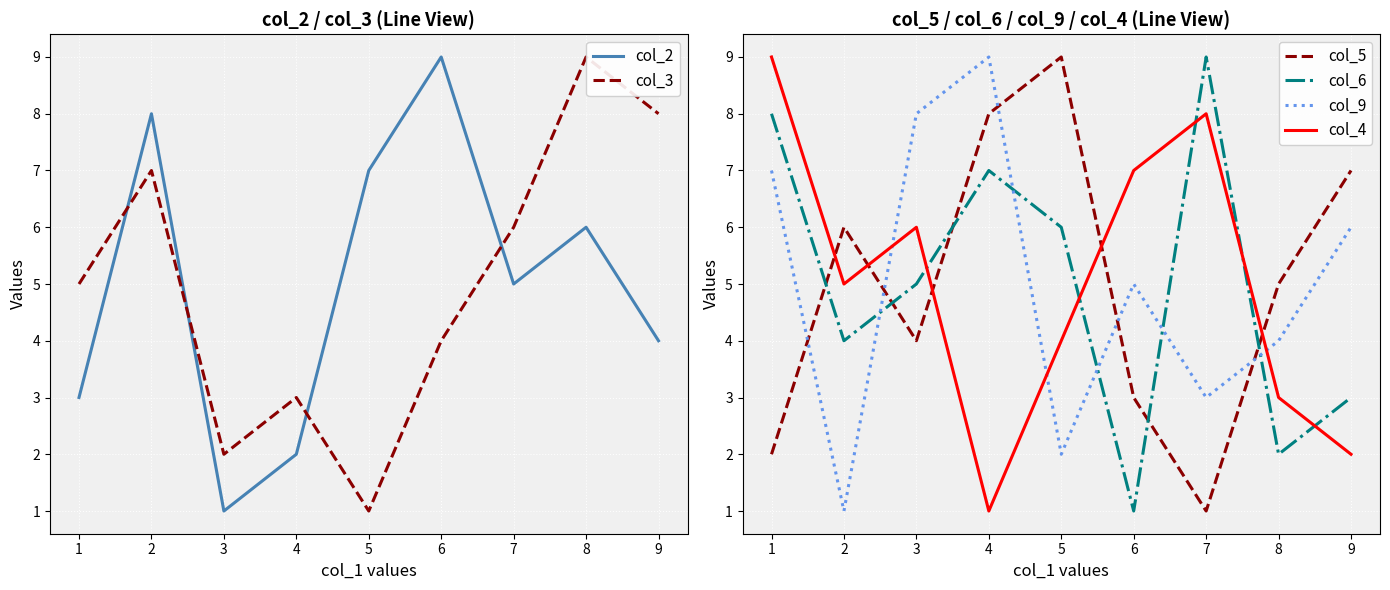

True or false: col_9 and col_2 intersect in this chart.

True